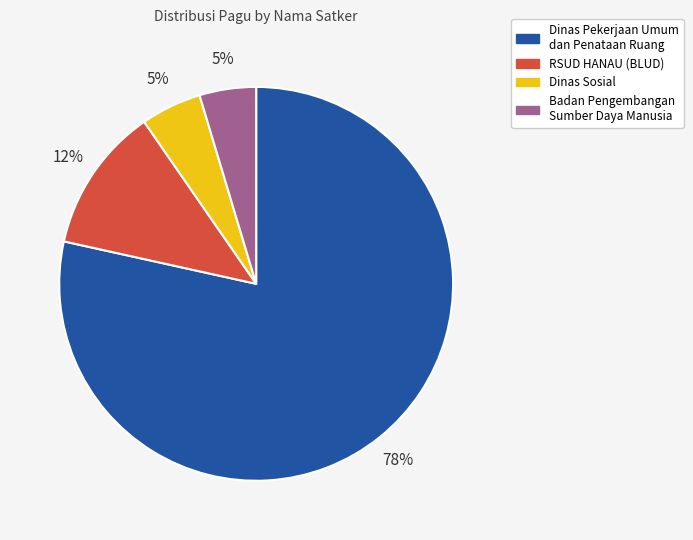

Do Badan Pengembangan Sumber Daya Manusia and Dinas Sosial together represent more than half of the pie?

No